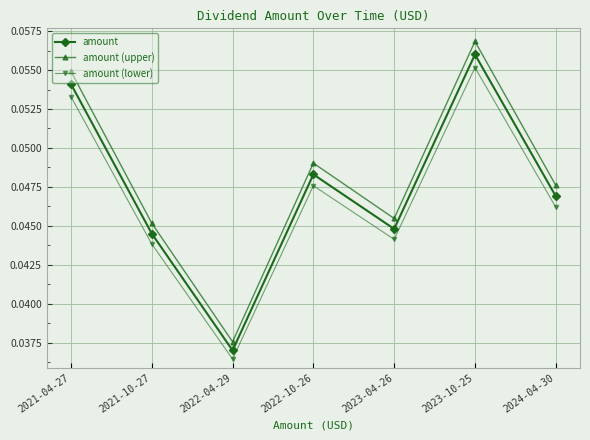

Does the chart display data point markers on the line(s)?

Yes